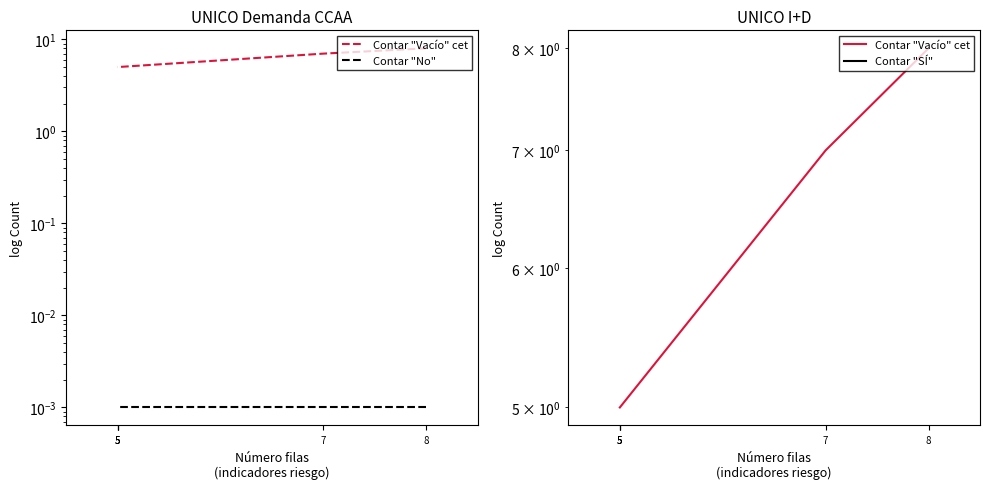

Is the value of Contar "SÍ" at 8 greater than the value of Contar "Vacío" cet at 7?

No